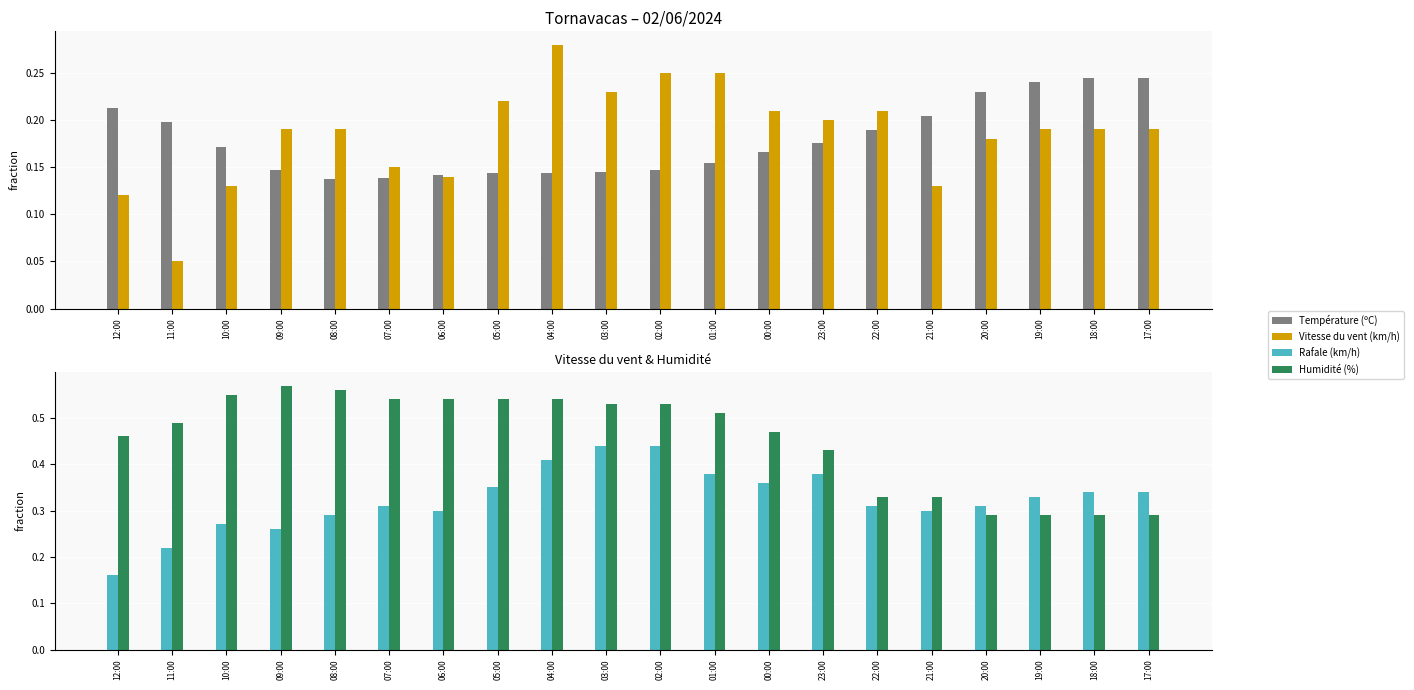

Which series has the largest total across all categories?

Humidité (%)